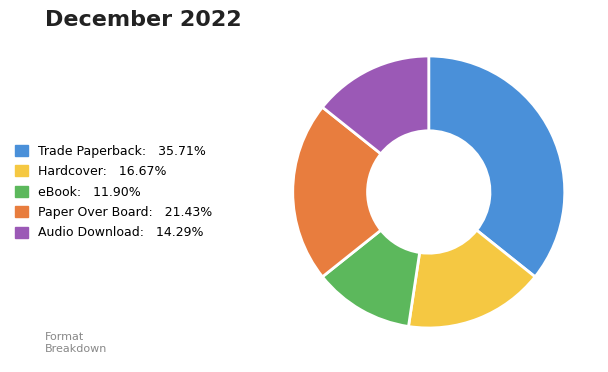

Do Hardcover and Audio Download together represent more than half of the pie?

No